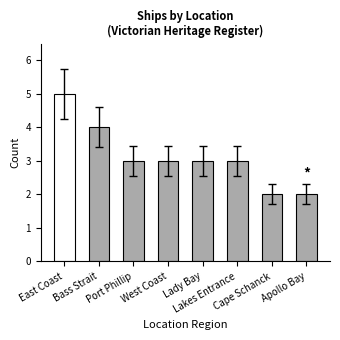

What is the value of the 1st bar from the left?

5